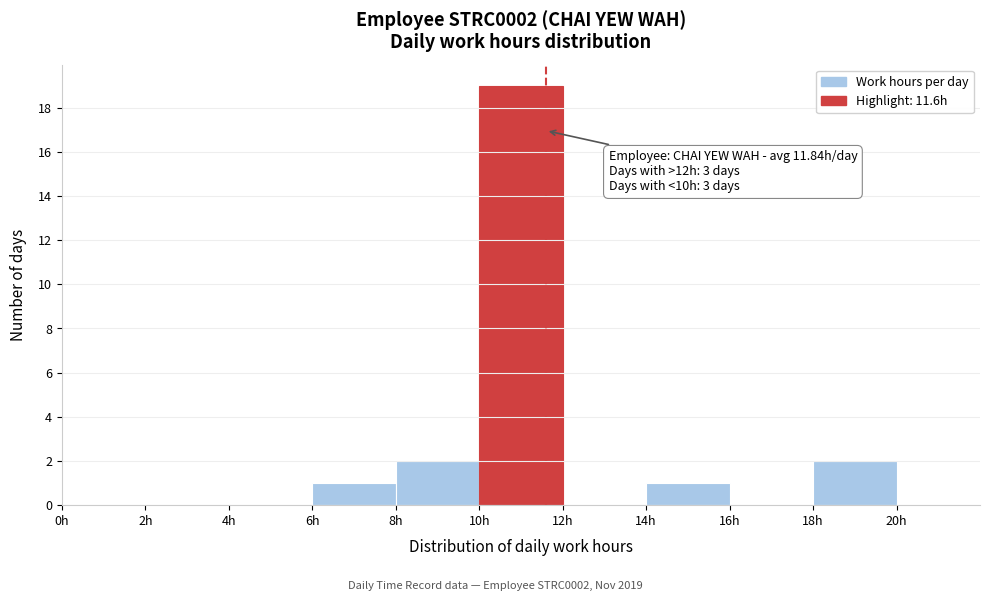

Over which range of the x-axis is the bar tallest?

10 to 12